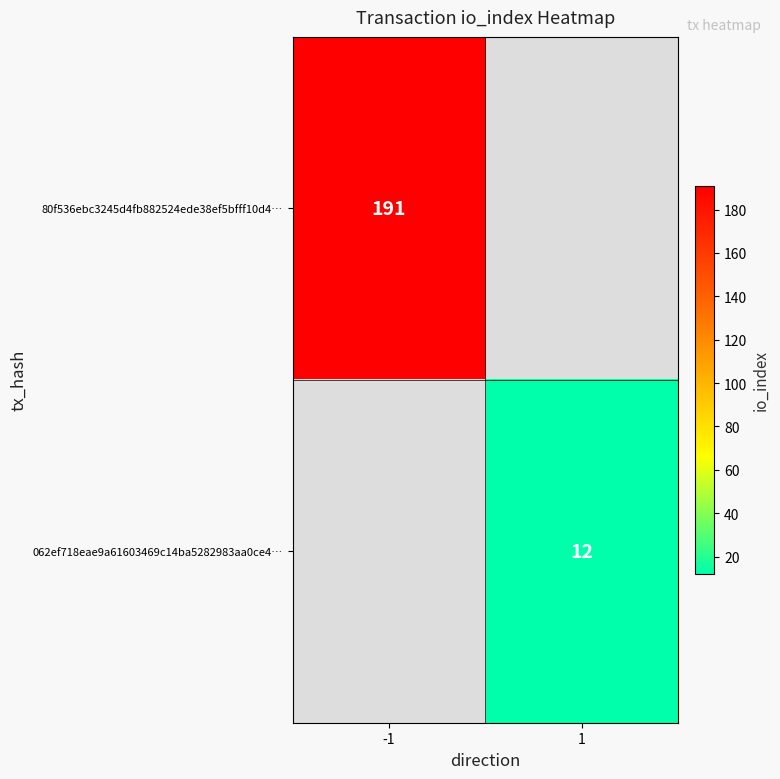

The 062ef718eae9a61603469c14ba5282983aa0ce4… series shows 12 at 1. True or false?

True